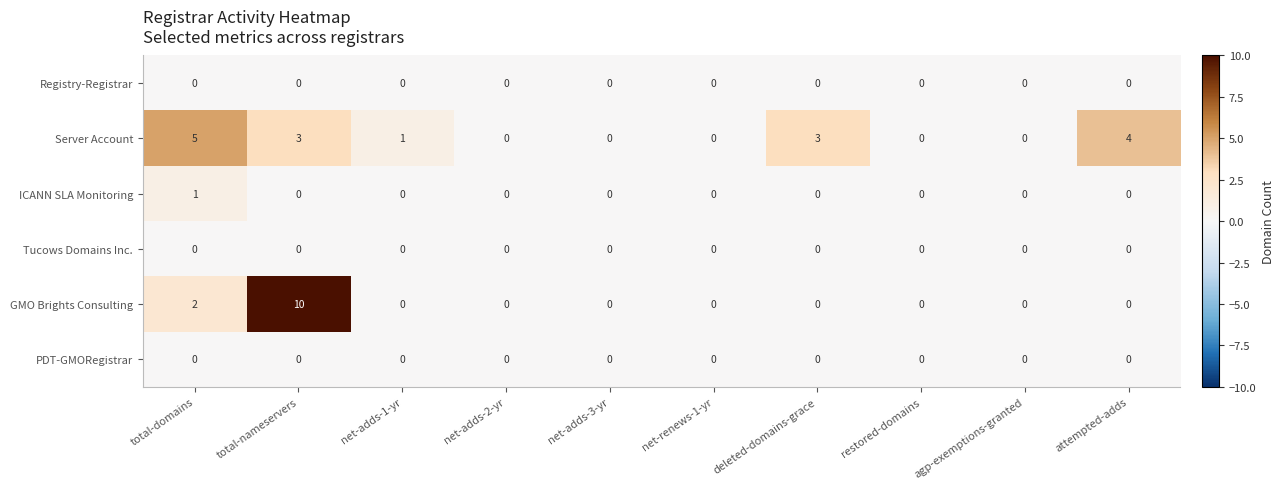

The value of Server Account at deleted-domains-grace is 1. True or false?

False